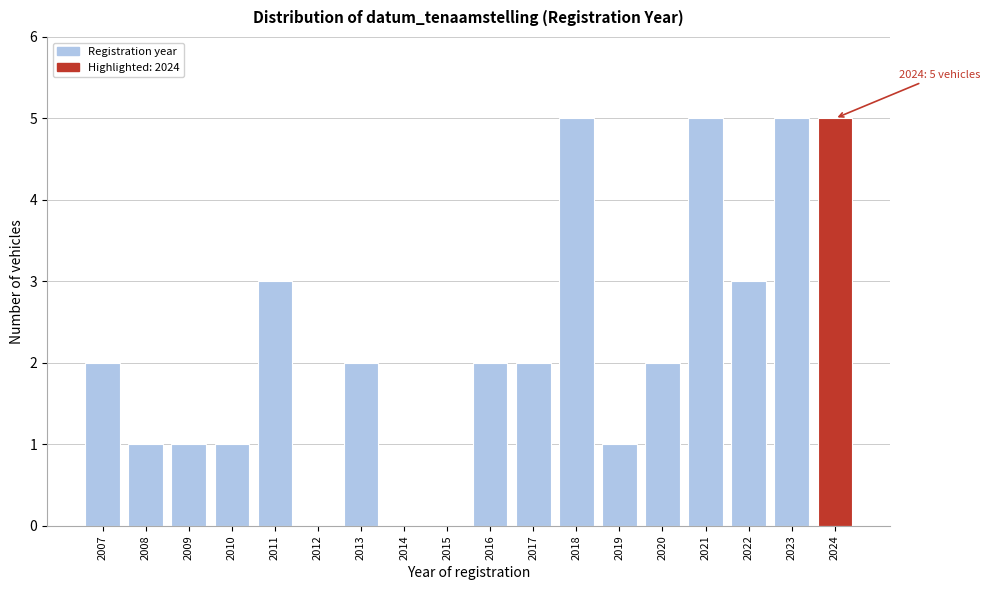

Reading right to left, transcribe all the data shown in this chart.

2024=5	2023=5	2022=3	2021=5	2020=2	2019=1	2018=5	2017=2	2016=2	2015=0	2014=0	2013=2	2012=0	2011=3	2010=1	2009=1	2008=1	2007=2